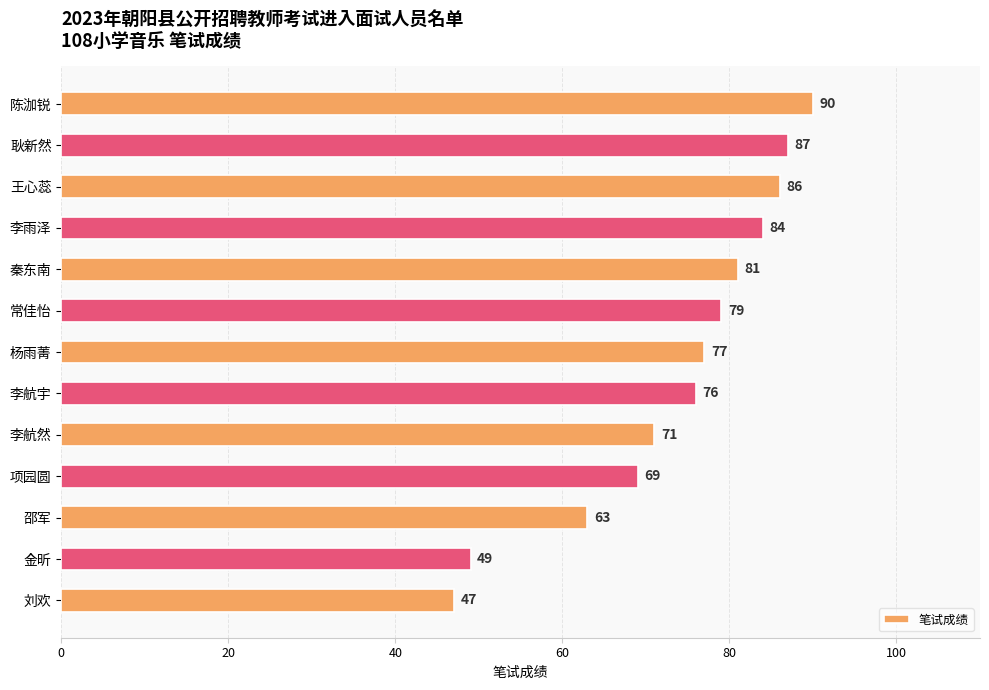

Where is the data nearest to the value 68?

项园圆